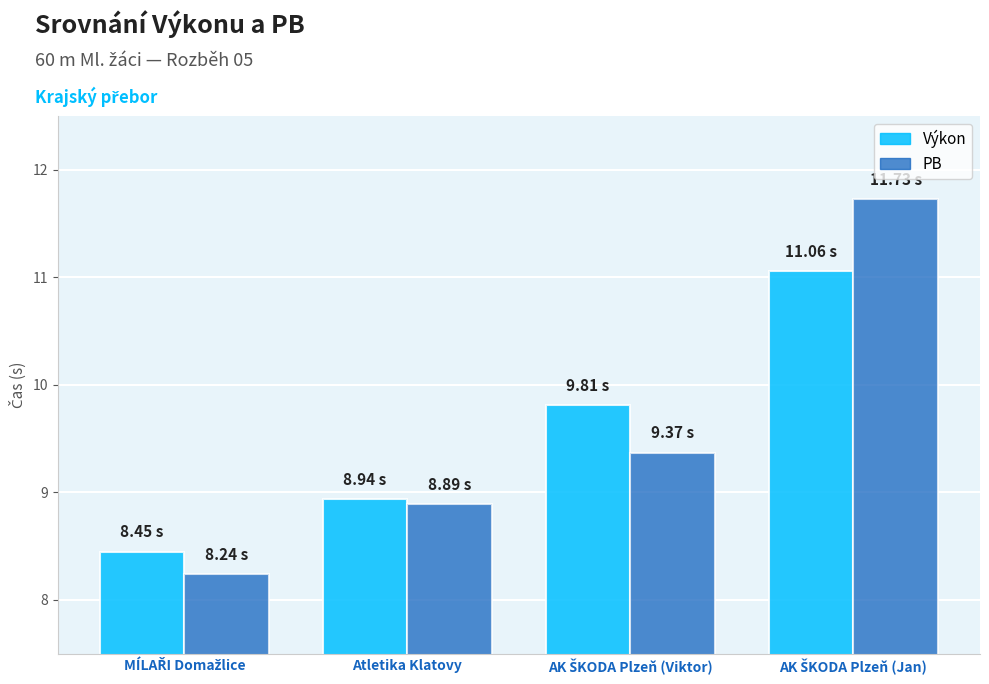

Where is Výkon nearest to the value 9?

Atletika Klatovy